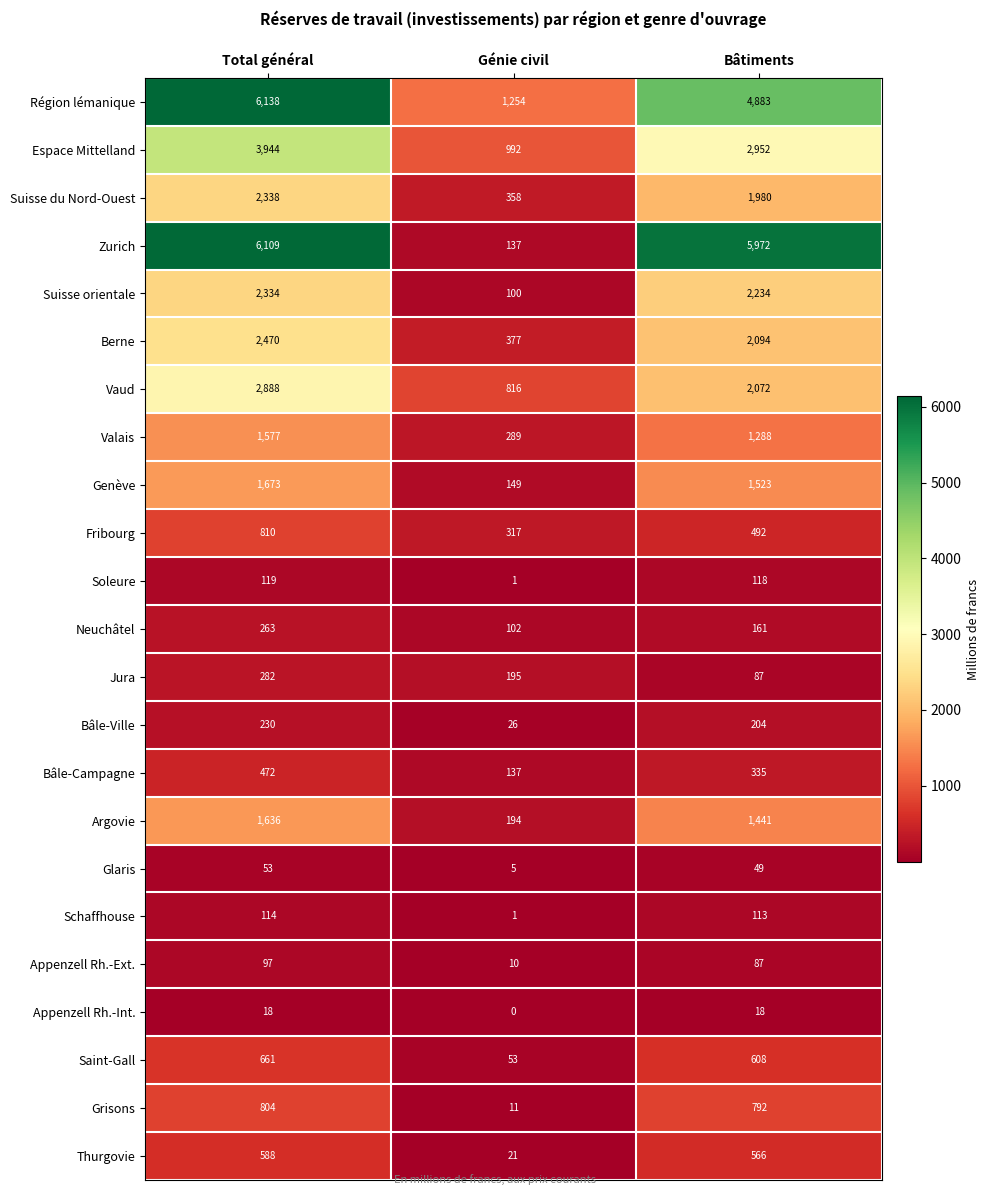

Which series has the widest spread of values?

Zurich